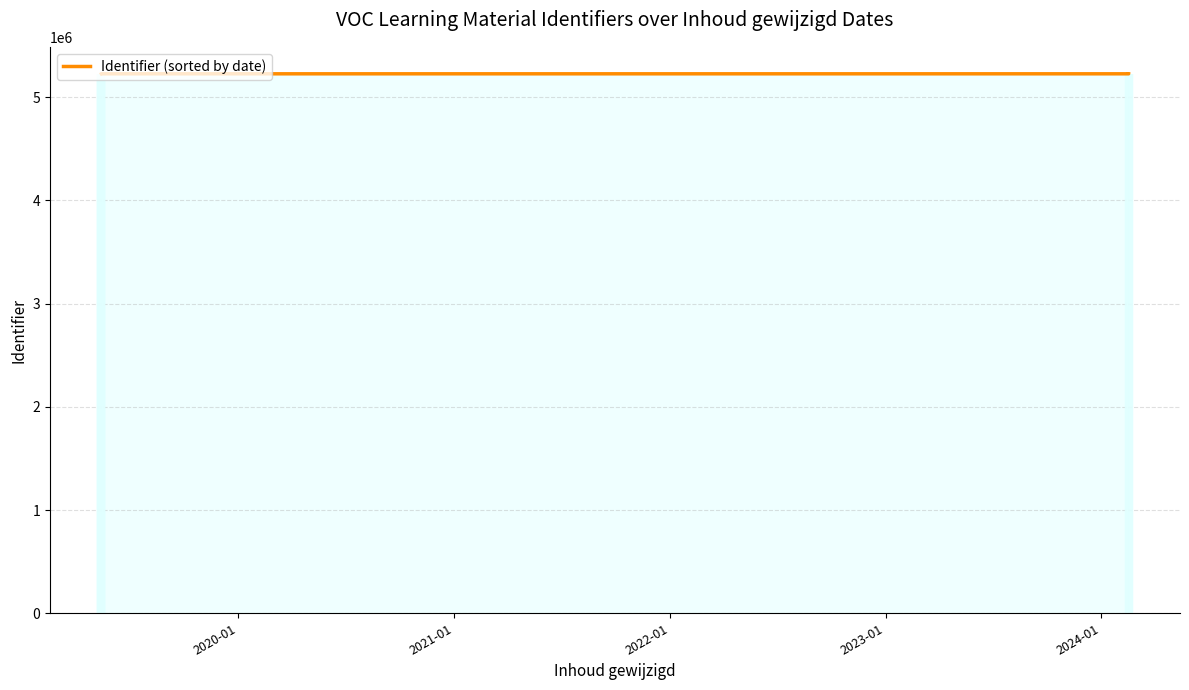

How many categories are shown in the chart?

6